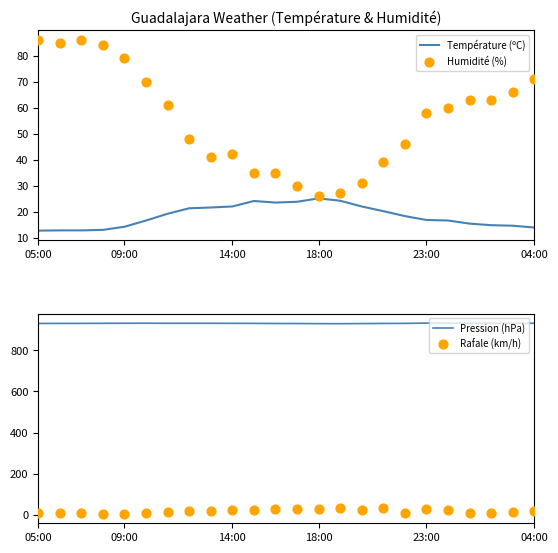

At how many categories does at least one series exceed 775?

24